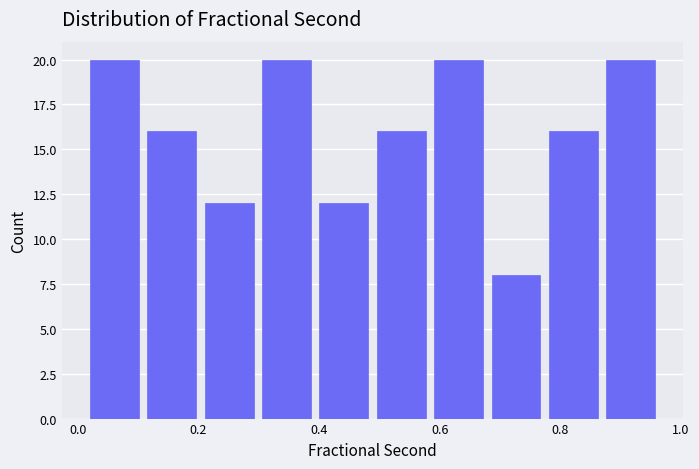

What is the height of the bar covering 0.86 to 0.96 on the x-axis? Neither the bar edges nor the heights are printed on the chart, so give them approximately, as read against the axes.

20